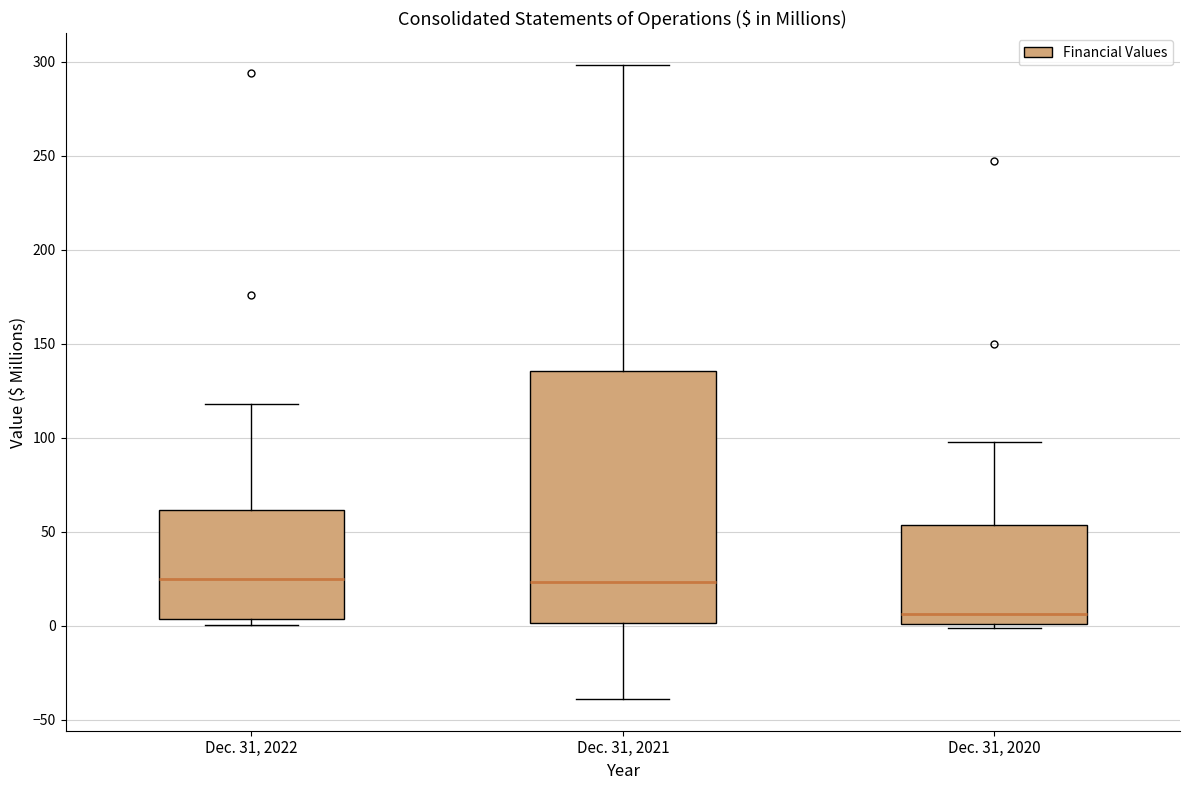

Reading left to right, read every box against the y-axis: the position of its median line, the range the box covers, and the ends of its whiskers. The values are not printed on the chart, so give them approximately, as read against the axis.

Dec. 31, 2022: median 25, box 5 to 60, whiskers 0 to 120
Dec. 31, 2021: median 25, box 0 to 135, whiskers -40 to 300
Dec. 31, 2020: median 5, box 0 to 55, whiskers 0 (just below the box's lower edge) to 100